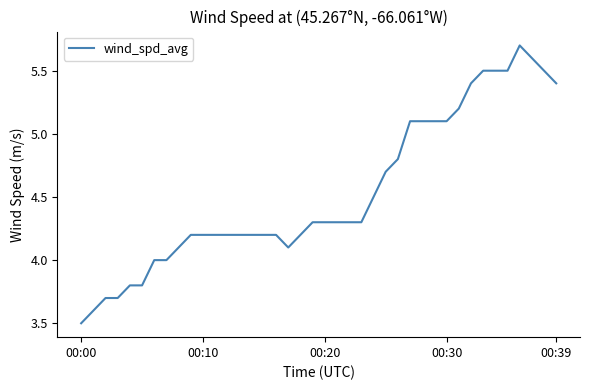

What is the minimum value shown in the chart?

3.5